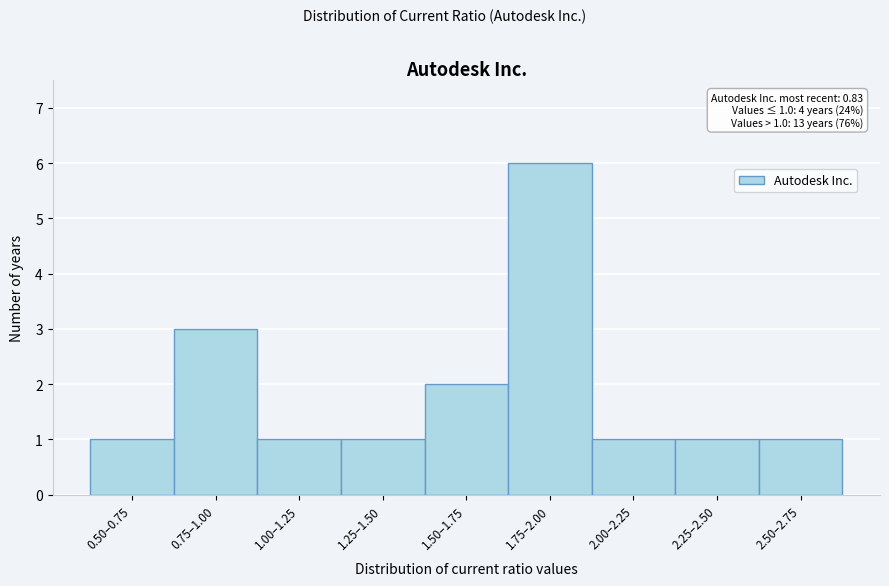

Reading right to left, list all the values displayed in this chart.

2.50–2.75=1	2.25–2.50=1	2.00–2.25=1	1.75–2.00=6	1.50–1.75=2	1.25–1.50=1	1.00–1.25=1	0.75–1.00=3	0.50–0.75=1